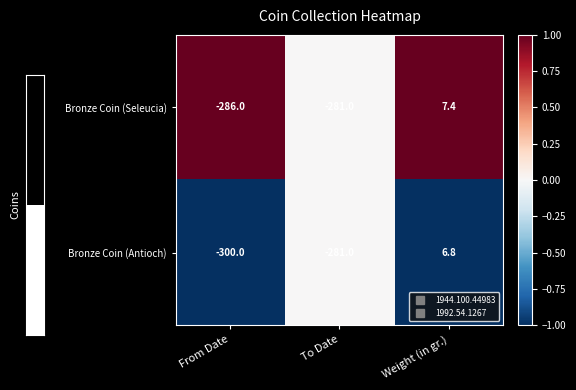

Rank the series by their average value, from highest to lowest.

Bronze Coin (Seleucia), Bronze Coin (Antioch)